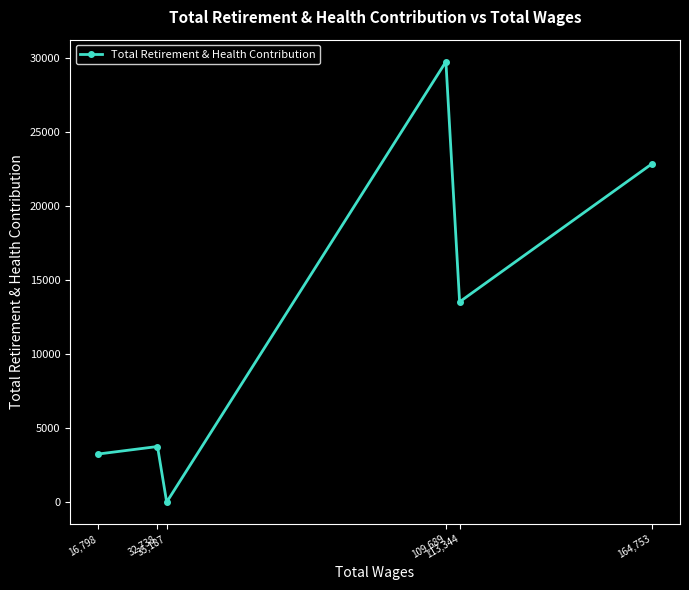

How many series are shown in this chart?

1